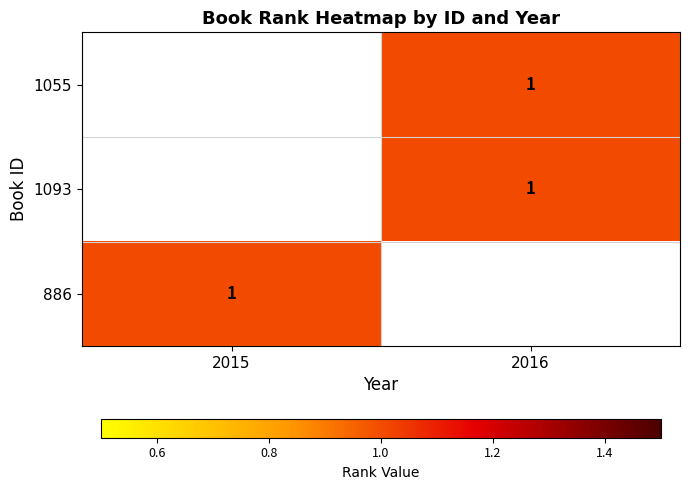

Rank the series by their maximum value, from lowest to highest.

1055, 1093, 886